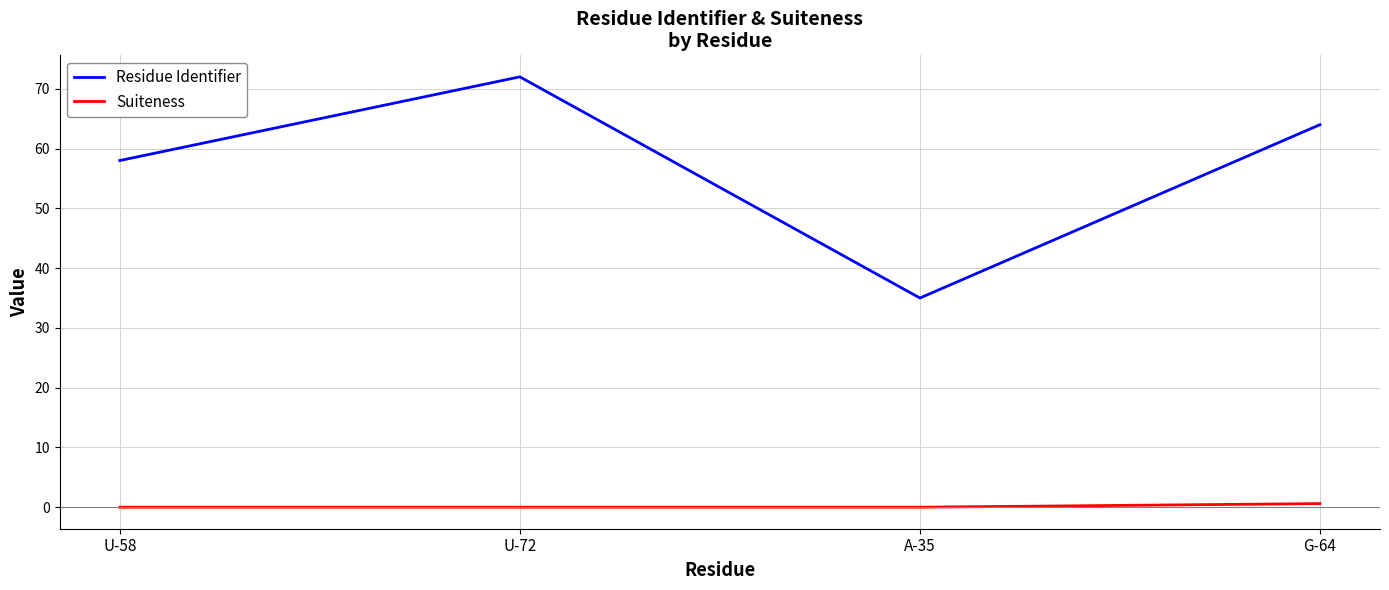

Where is Residue Identifier nearest to the value 53?

U-58